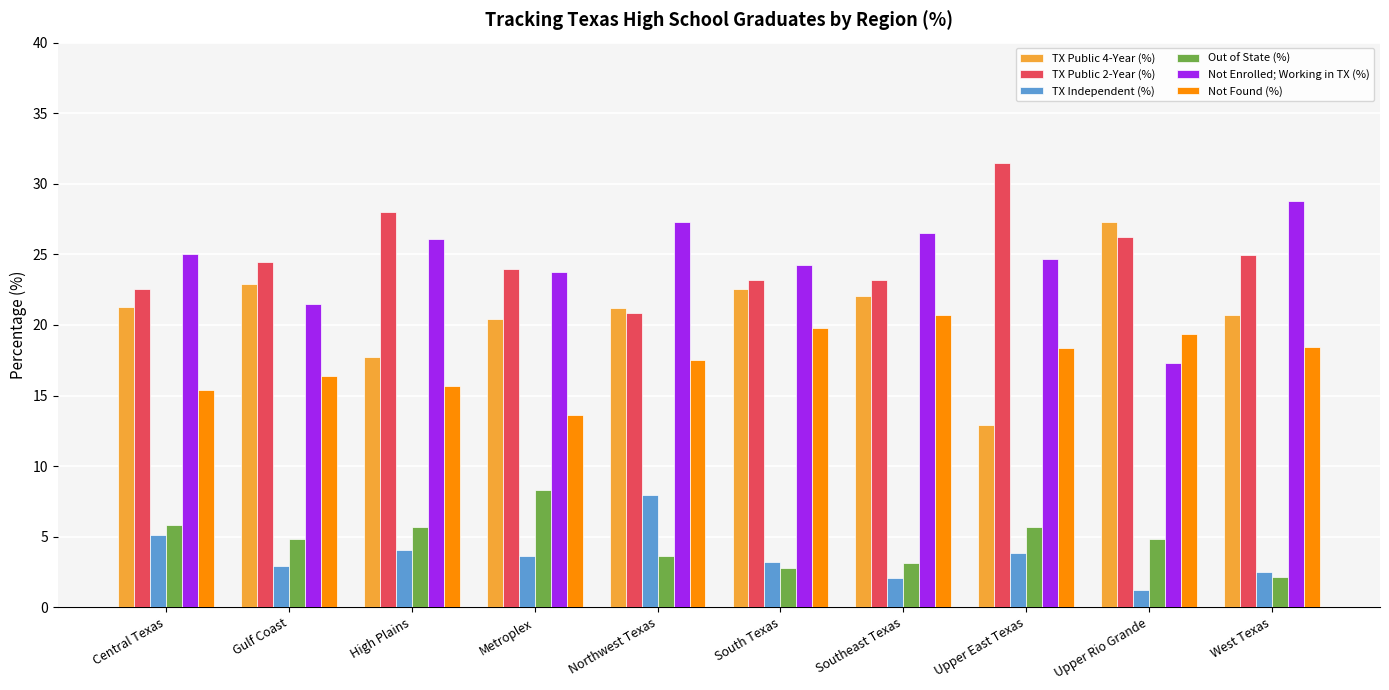

What are all the series names shown in the legend?

TX Public 4-Year (%), TX Public 2-Year (%), TX Independent (%), Out of State (%), Not Enrolled; Working in TX (%), Not Found (%)